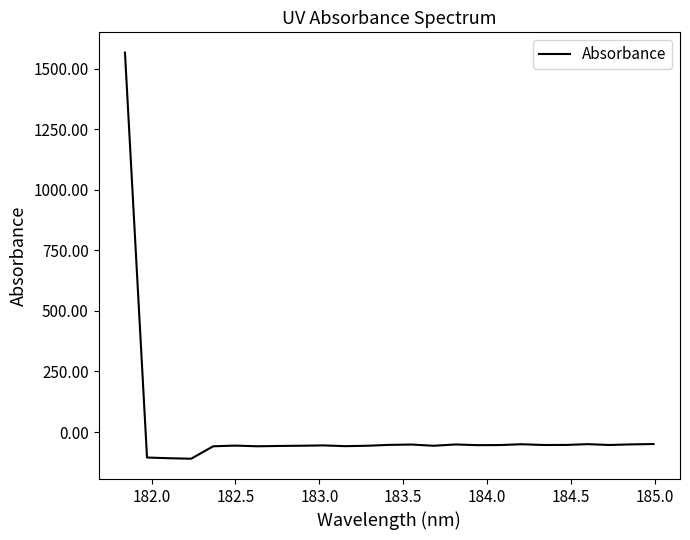

What is the minimum value shown in the chart?

-110.1